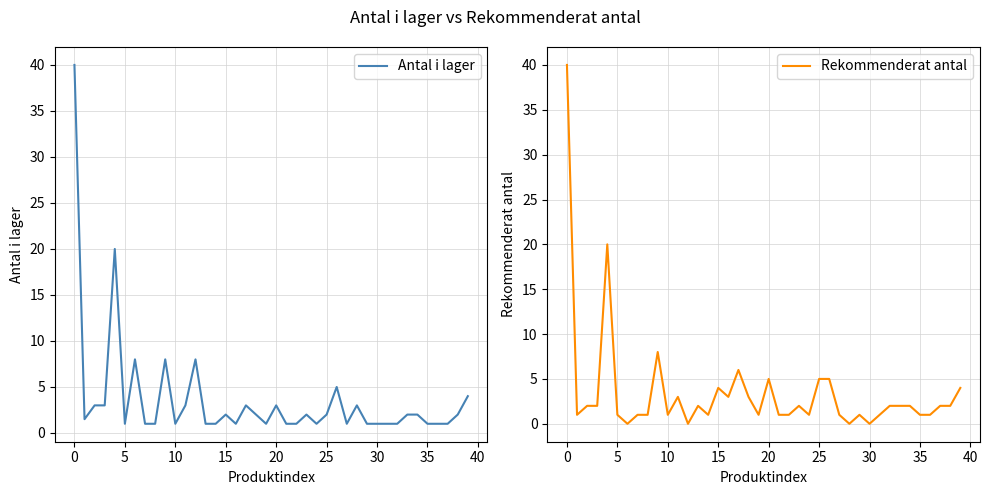

What is the difference between the maximum and minimum values in the Antal i lager series?

39.0